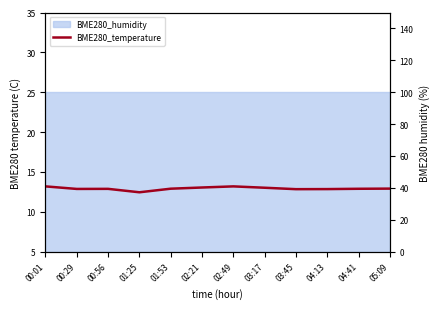

How many lines are shown in the chart?

1